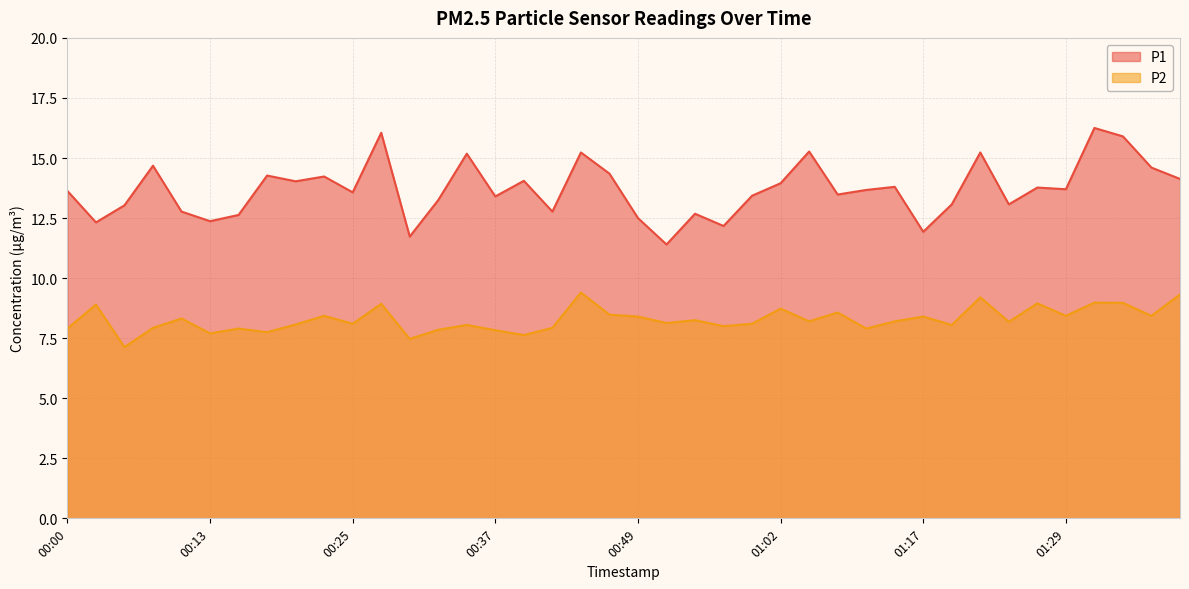

Reading left to right, what are all the values shown in this chart?

P1: 13.6	12.3	13.0	14.7	12.8	12.4	12.6	14.3	14.0	14.2	13.6	16.1	11.7	13.2	15.2	13.4	14.1	12.8	15.2	14.3	12.5	11.4	12.7	12.2	13.4	13.9	15.3	13.5	13.7	13.8	11.9	13.1	15.2	13.1	13.8	13.7	16.2	15.9	14.6	14.1
P2: 7.9	8.9	7.1	7.9	8.3	7.7	7.9	7.8	8.1	8.4	8.1	8.9	7.5	7.8	8.1	7.8	7.6	7.9	9.4	8.5	8.4	8.1	8.2	8.0	8.1	8.7	8.2	8.6	7.9	8.2	8.4	8.1	9.2	8.2	8.9	8.4	9.0	9.0	8.4	9.3